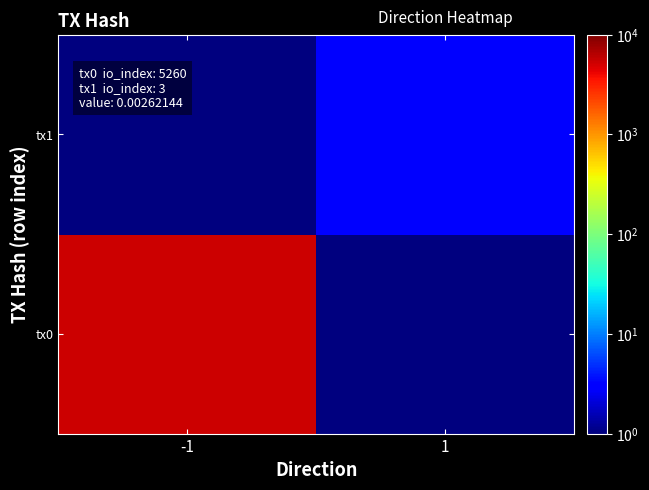

Which series has the largest total across all categories?

tx0